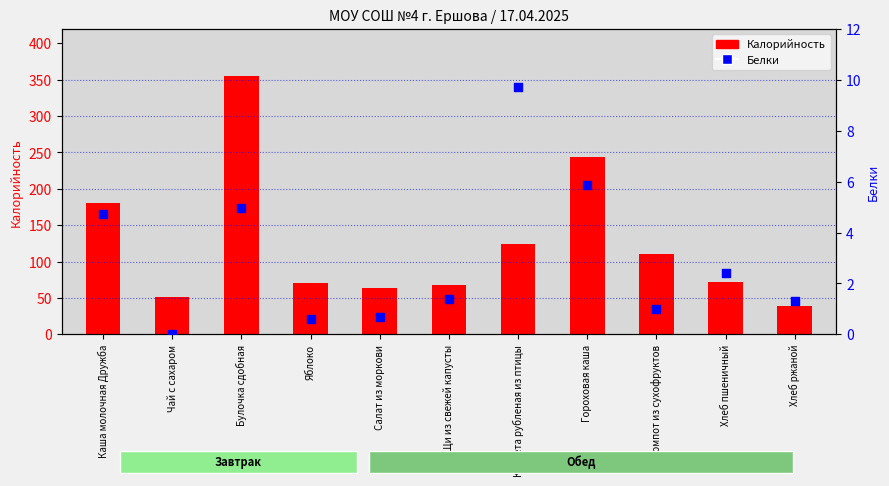

Is the value of Белки at Хлеб ржаной greater than the value of Калорийность at Яблоко?

No